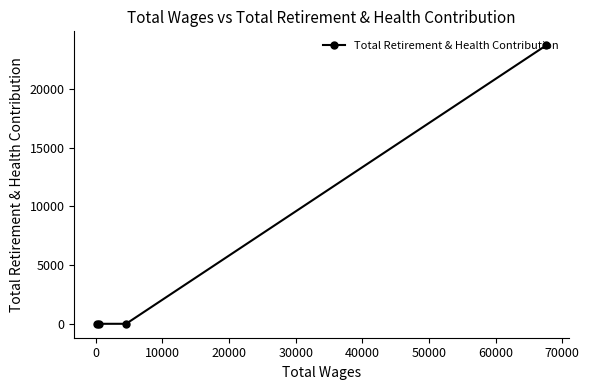

How many lines are shown in the chart?

1